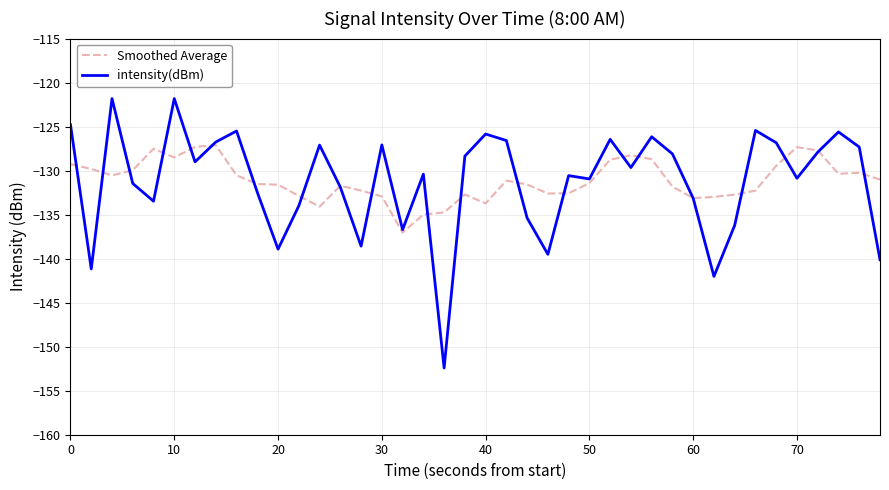

What is the minimum value shown in the chart?

-152.4